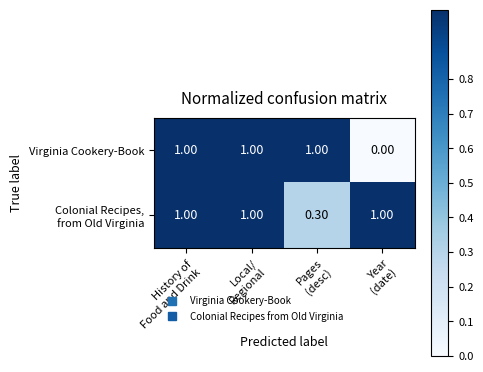

At how many categories does at least one series exceed 0?

4